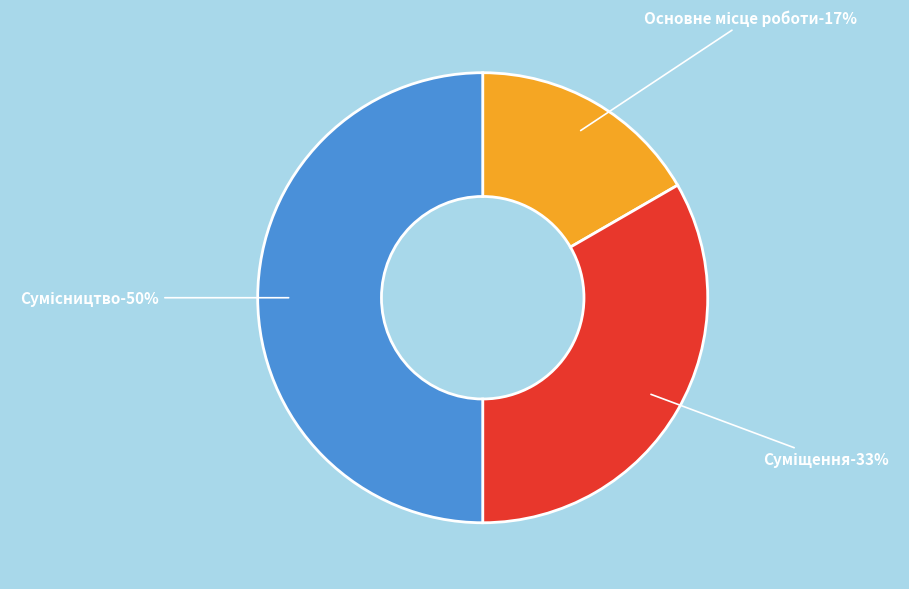

Between Сумісництво and Основне місце роботи, which is larger?

Сумісництво